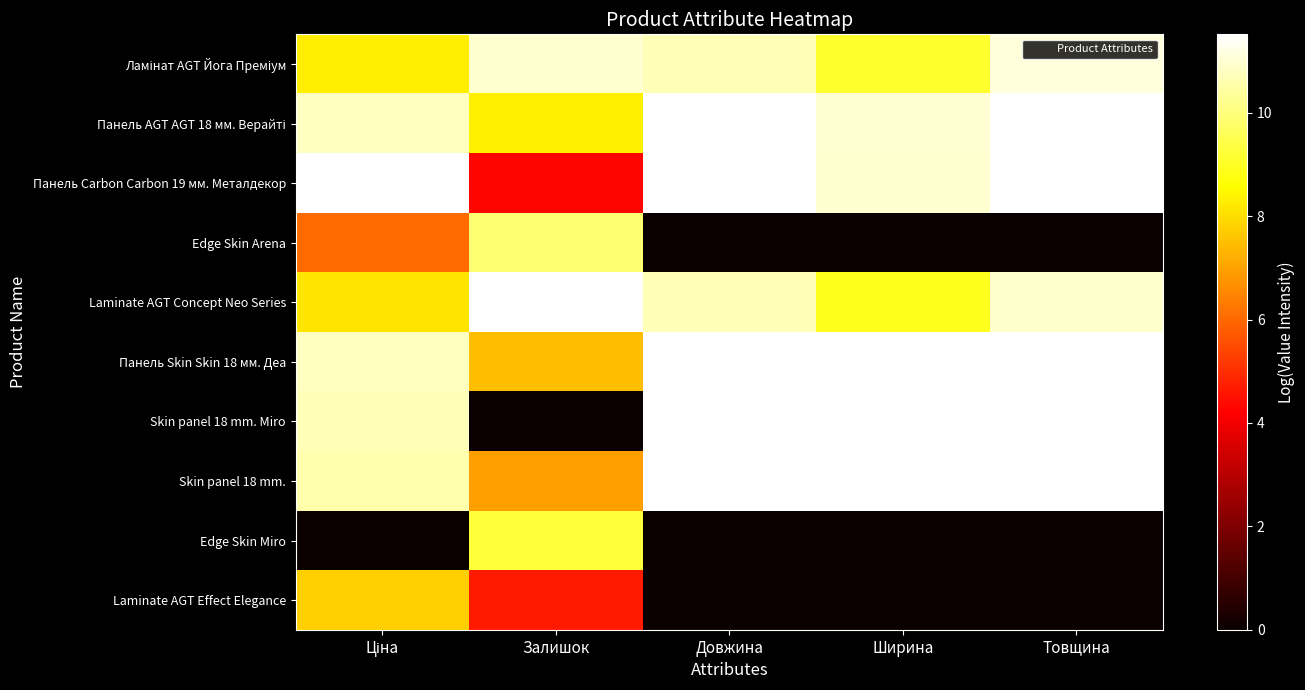

Which label corresponds to the smallest value in the chart?

Довжина